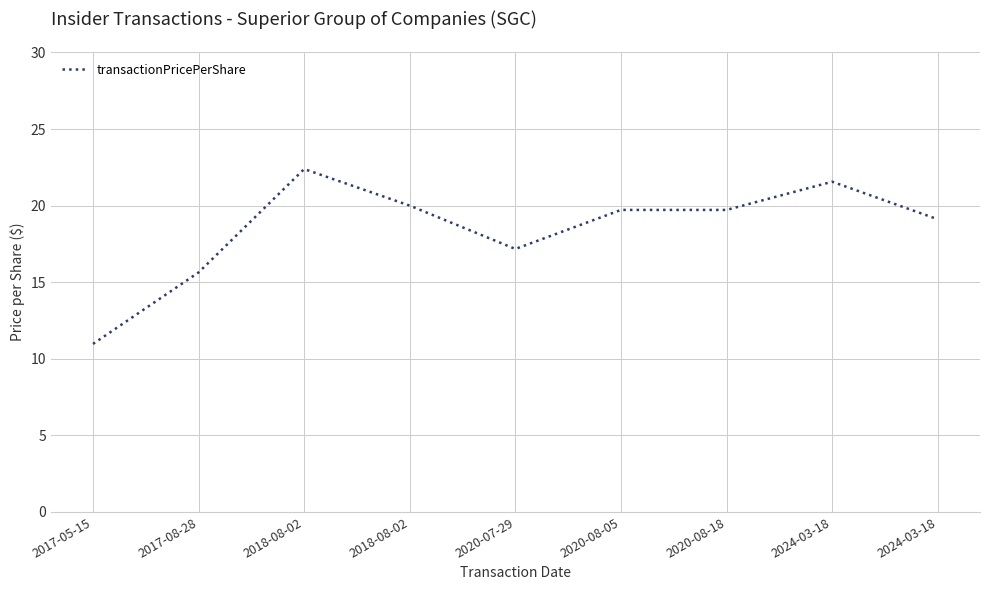

How many lines are shown in the chart?

1